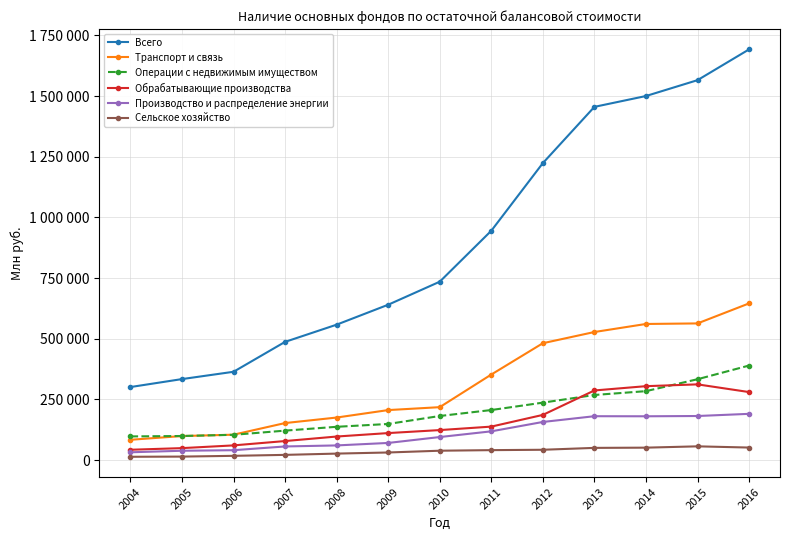

Rank the series by their maximum value, from highest to lowest.

Всего, Транспорт и связь, Операции с недвижимым имуществом, Обрабатывающие производства, Производство и распределение энергии, Сельское хозяйство